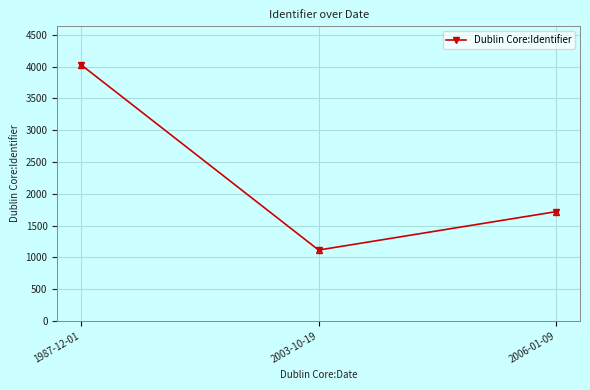

True or false: the data shows 1652 at 2003-10-19.

False